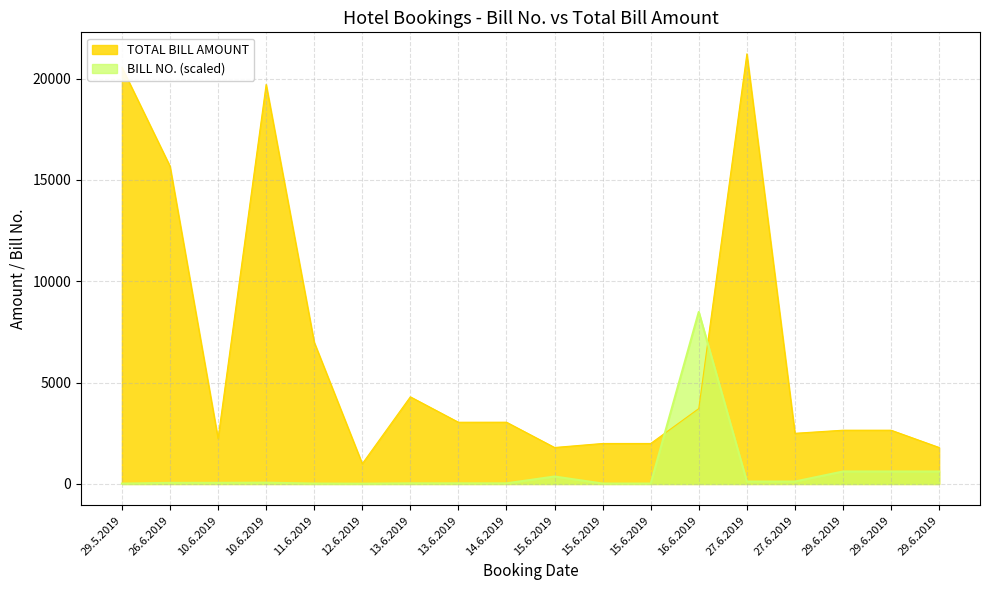

True or false: BILL NO. has a value of 614.9 at 29.6.2019.

True